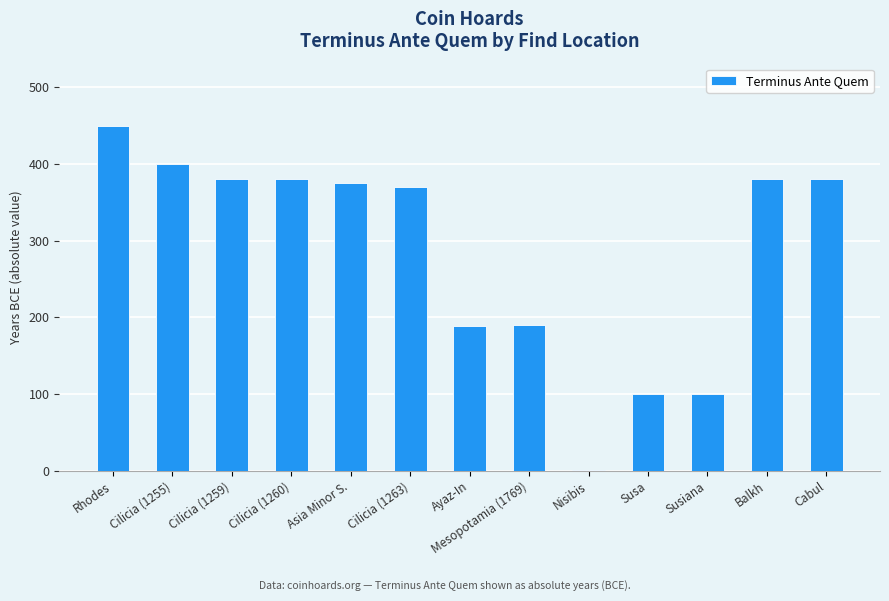

Are the bars grouped side by side (vs. stacked)?

No